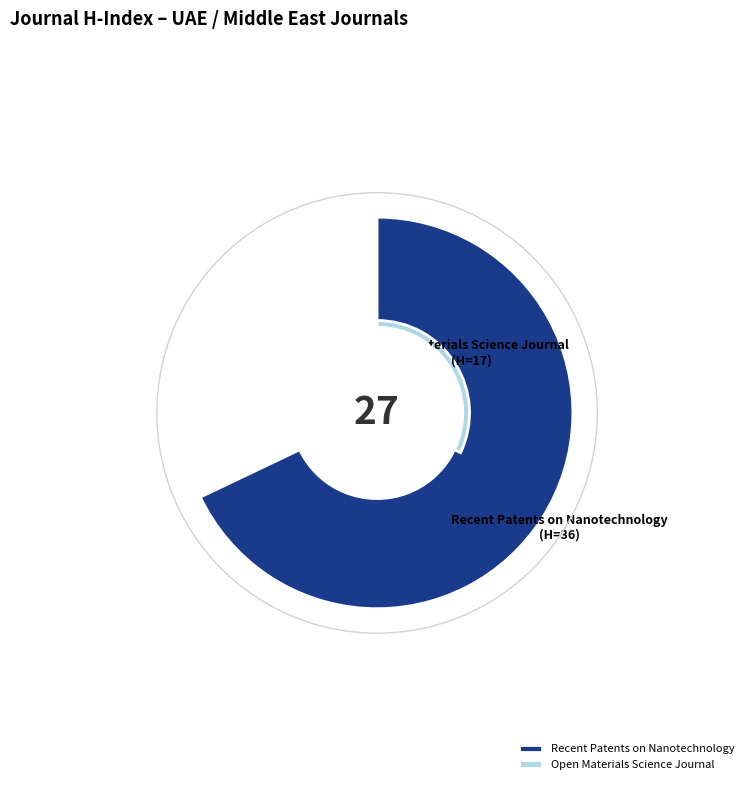

To the nearest percent, what percentage of the pie is Recent Patents on Nanotechnology?

68%